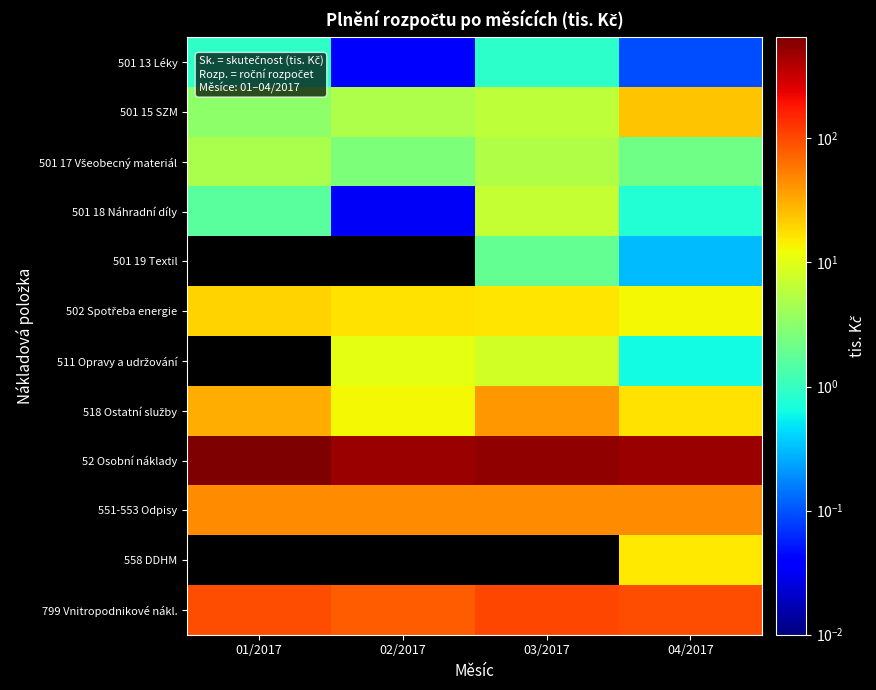

What is the highest value of the 502 Spotřeba energie series?

20.3